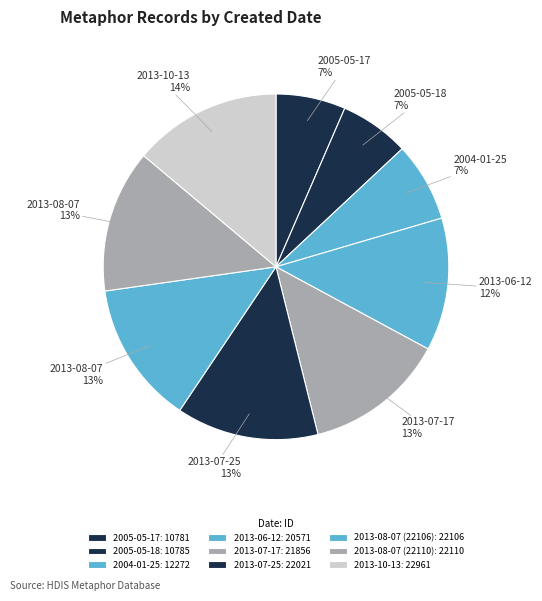

What percentage is the 2013-07-25 slice, to the nearest percent?

13%